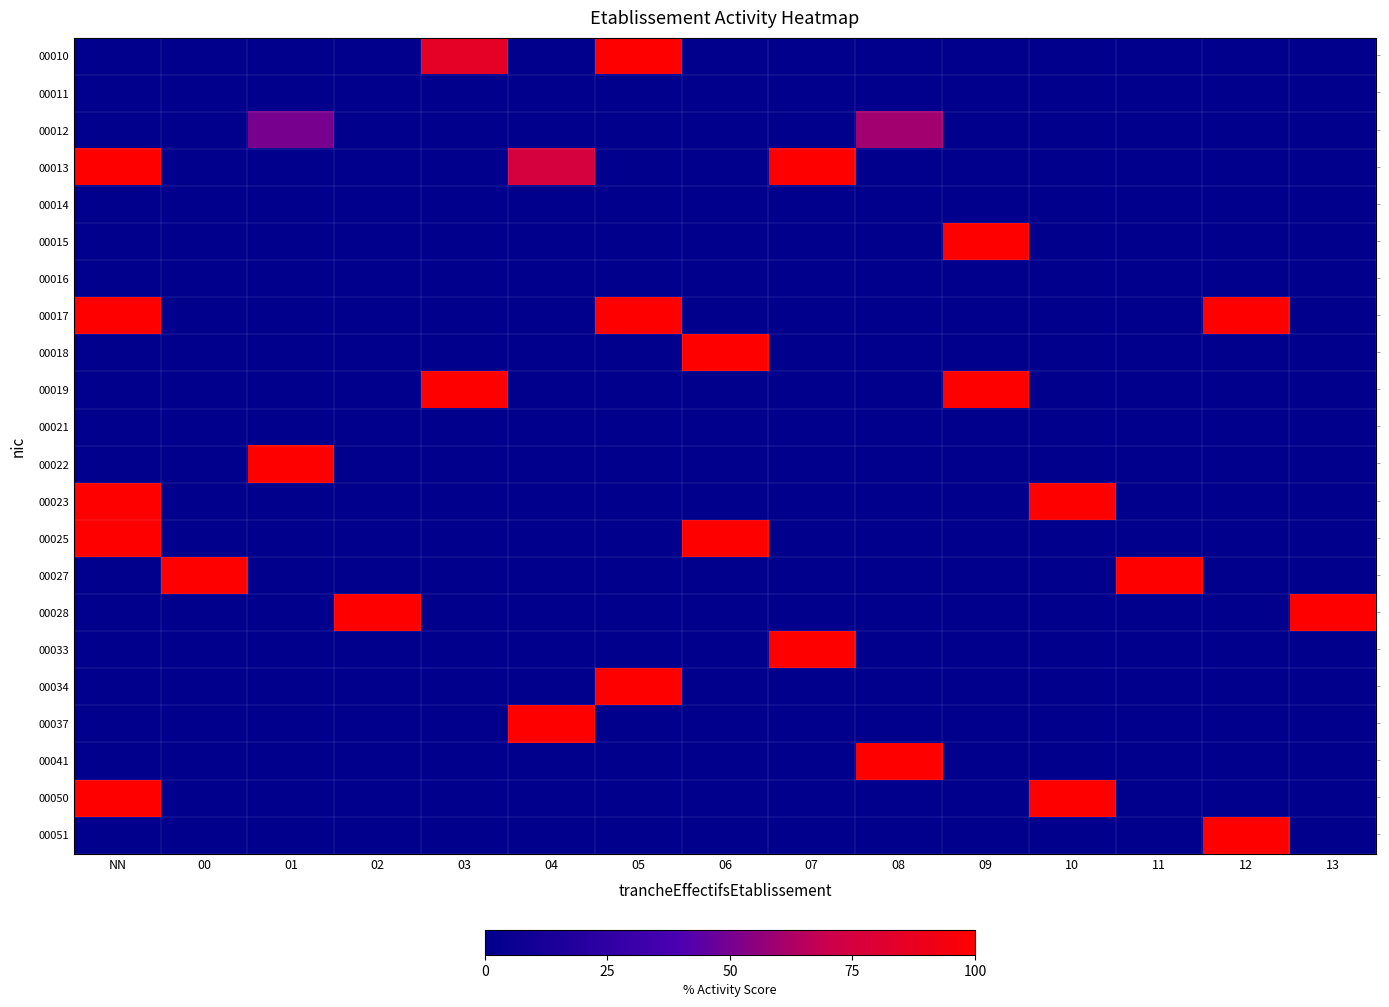

Reading left to right, transcribe all the data shown in this chart.

00010: NN=0	00=0	01=0	02=0	03=85	04=0	05=100	06=0	07=0	08=0	09=0	10=0	11=0	12=0	13=0
00011: NN=0	00=0	01=0	02=0	03=0	04=0	05=0	06=0	07=0	08=0	09=0	10=0	11=0	12=0	13=0
00012: NN=0	00=0	01=50	02=0	03=0	04=0	05=0	06=0	07=0	08=60	09=0	10=0	11=0	12=0	13=0
00013: NN=100	00=0	01=0	02=0	03=0	04=75	05=0	06=0	07=100	08=0	09=0	10=0	11=0	12=0	13=0
00014: NN=0	00=0	01=0	02=0	03=0	04=0	05=0	06=0	07=0	08=0	09=0	10=0	11=0	12=0	13=0
00015: NN=0	00=0	01=0	02=0	03=0	04=0	05=0	06=0	07=0	08=0	09=100	10=0	11=0	12=0	13=0
00016: NN=0	00=0	01=0	02=0	03=0	04=0	05=0	06=0	07=0	08=0	09=0	10=0	11=0	12=0	13=0
00017: NN=100	00=0	01=0	02=0	03=0	04=0	05=100	06=0	07=0	08=0	09=0	10=0	11=0	12=100	13=0
00018: NN=0	00=0	01=0	02=0	03=0	04=0	05=0	06=100	07=0	08=0	09=0	10=0	11=0	12=0	13=0
00019: NN=0	00=0	01=0	02=0	03=100	04=0	05=0	06=0	07=0	08=0	09=100	10=0	11=0	12=0	13=0
00021: NN=0	00=0	01=0	02=0	03=0	04=0	05=0	06=0	07=0	08=0	09=0	10=0	11=0	12=0	13=0
00022: NN=0	00=0	01=100	02=0	03=0	04=0	05=0	06=0	07=0	08=0	09=0	10=0	11=0	12=0	13=0
00023: NN=100	00=0	01=0	02=0	03=0	04=0	05=0	06=0	07=0	08=0	09=0	10=100	11=0	12=0	13=0
00025: NN=100	00=0	01=0	02=0	03=0	04=0	05=0	06=100	07=0	08=0	09=0	10=0	11=0	12=0	13=0
00027: NN=0	00=100	01=0	02=0	03=0	04=0	05=0	06=0	07=0	08=0	09=0	10=0	11=100	12=0	13=0
00028: NN=0	00=0	01=0	02=100	03=0	04=0	05=0	06=0	07=0	08=0	09=0	10=0	11=0	12=0	13=100
00033: NN=0	00=0	01=0	02=0	03=0	04=0	05=0	06=0	07=100	08=0	09=0	10=0	11=0	12=0	13=0
00034: NN=0	00=0	01=0	02=0	03=0	04=0	05=100	06=0	07=0	08=0	09=0	10=0	11=0	12=0	13=0
00037: NN=0	00=0	01=0	02=0	03=0	04=100	05=0	06=0	07=0	08=0	09=0	10=0	11=0	12=0	13=0
00041: NN=0	00=0	01=0	02=0	03=0	04=0	05=0	06=0	07=0	08=100	09=0	10=0	11=0	12=0	13=0
00050: NN=100	00=0	01=0	02=0	03=0	04=0	05=0	06=0	07=0	08=0	09=0	10=100	11=0	12=0	13=0
00051: NN=0	00=0	01=0	02=0	03=0	04=0	05=0	06=0	07=0	08=0	09=0	10=0	11=0	12=100	13=0